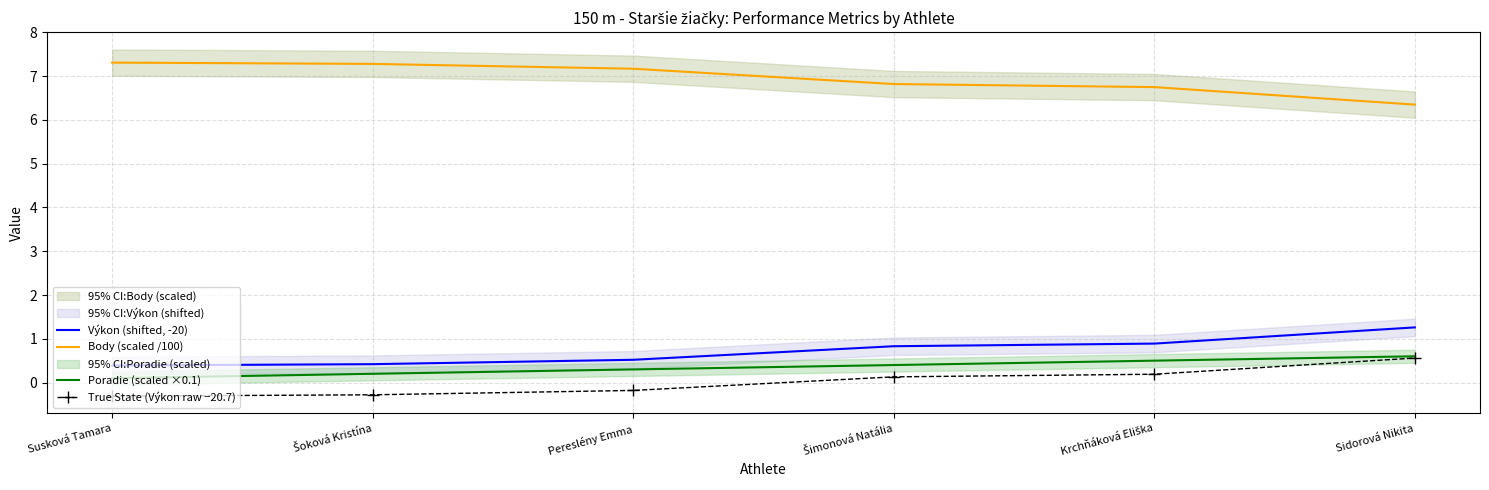

True or false: Výkon (shifted, -20) and True State (Výkon raw −20.7) intersect in this chart.

False